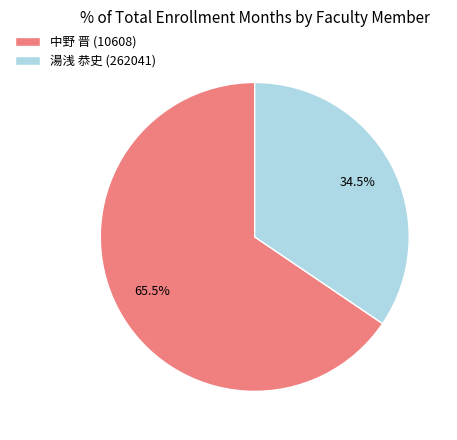

Does 湯浅 恭史 (262041) represent more than half of the total?

No